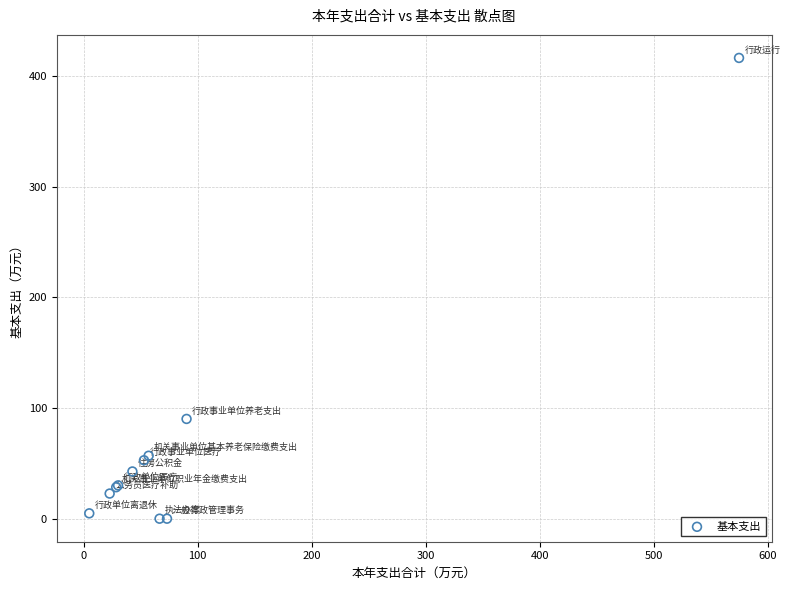

What Y value in the scatter plot is closest to 208?

90.2